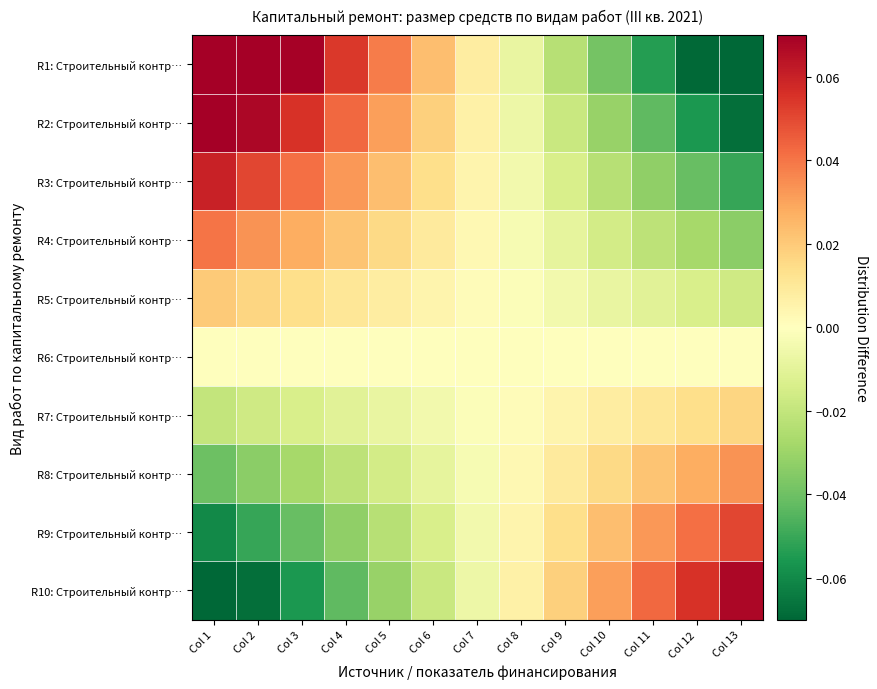

Which series changed the most between Col 3 and Col 7?

R1: Строительный контр…